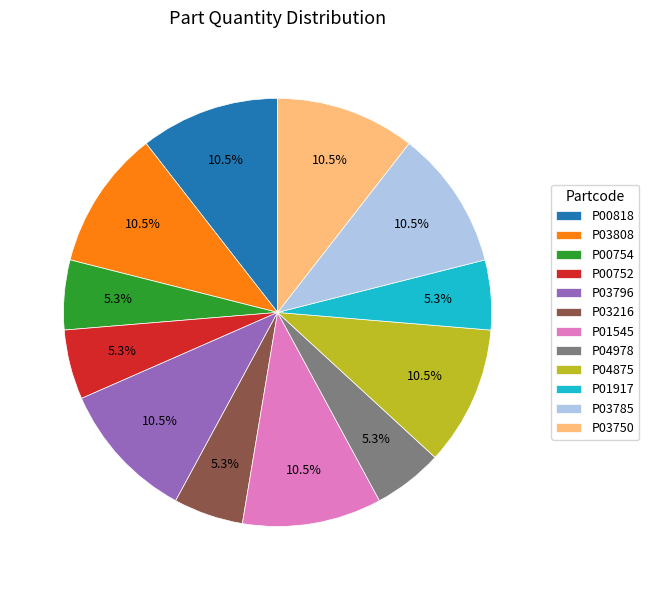

To the nearest percent, what is the difference between the largest and smallest slice percentages?

5%